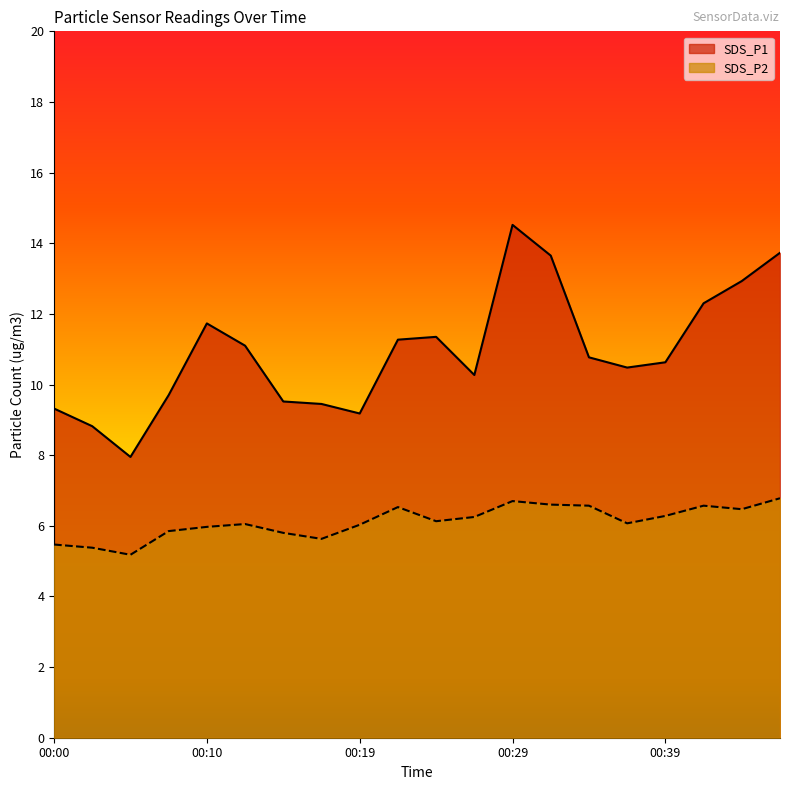

Where is the first local minimum for SDS_P2?

00:05